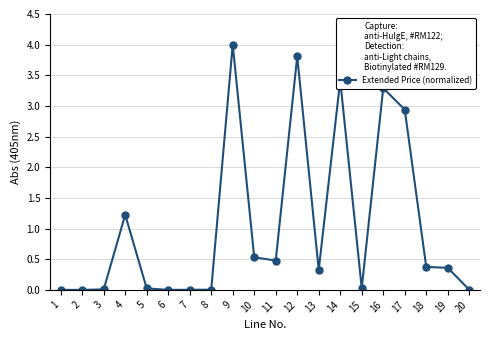

How many categories are shown in the chart?

20